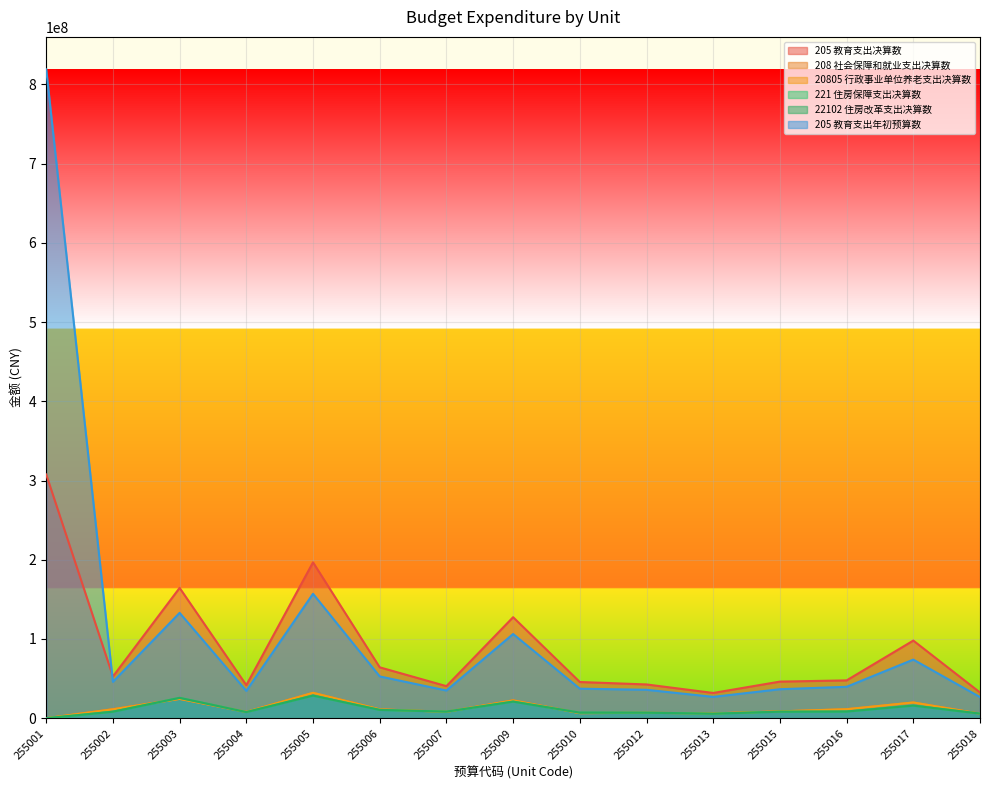

Which has a higher value, 255003 or 255009?

255003